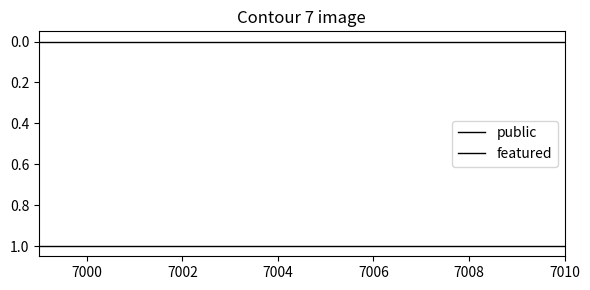

True or false: public and featured intersect in this chart.

False